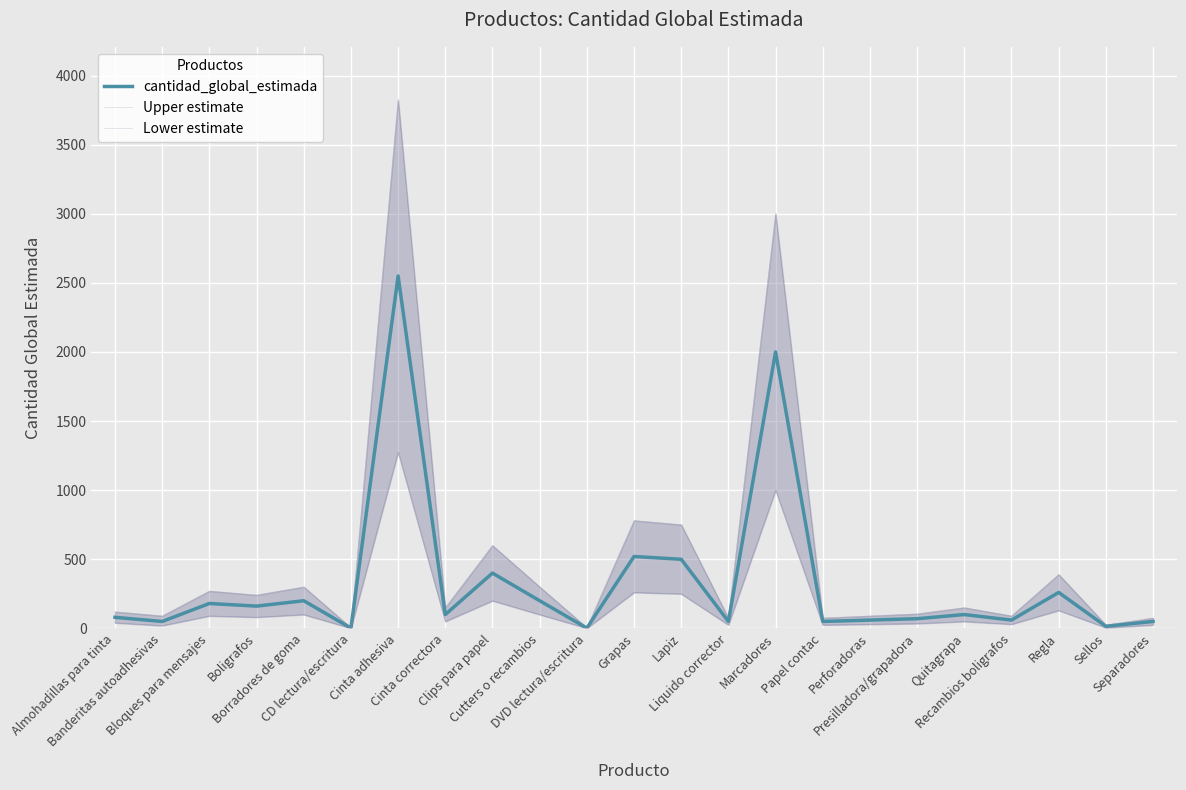

True or false: cantidad_global_estimada has a value of 650 at Clips para papel.

False